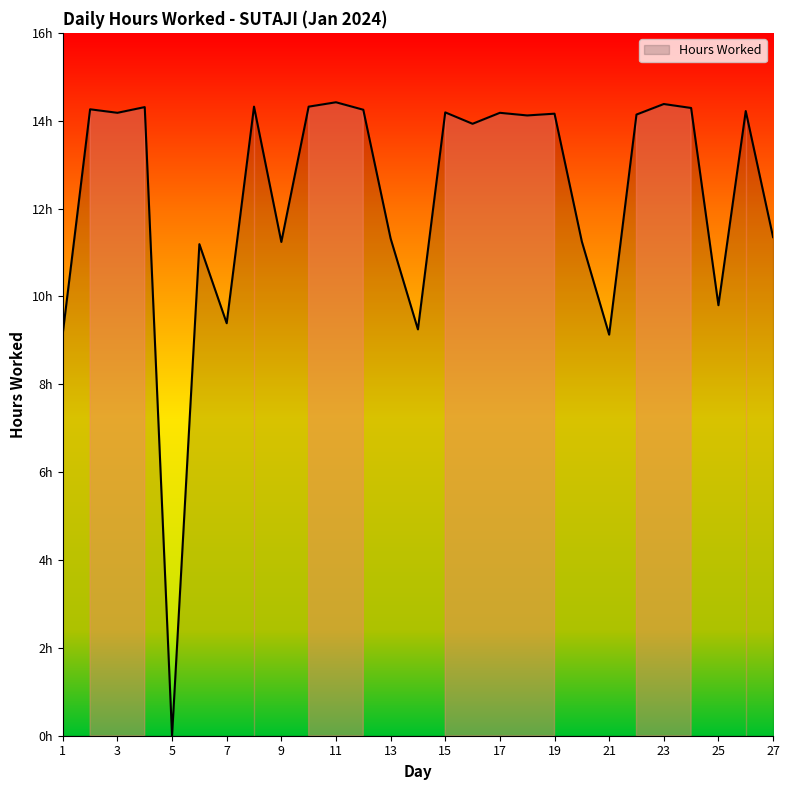

Is this an area chart (filled region under the line)?

Yes